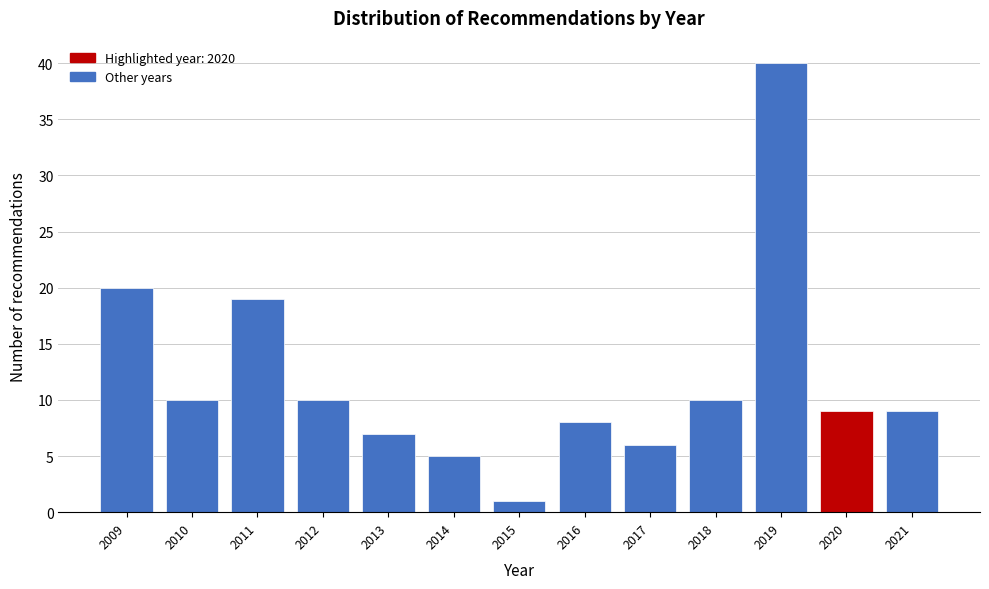

Reading right to left, list all the values displayed in this chart.

2021=9	2020=9	2019=40	2018=10	2017=6	2016=8	2015=1	2014=5	2013=7	2012=10	2011=19	2010=10	2009=20